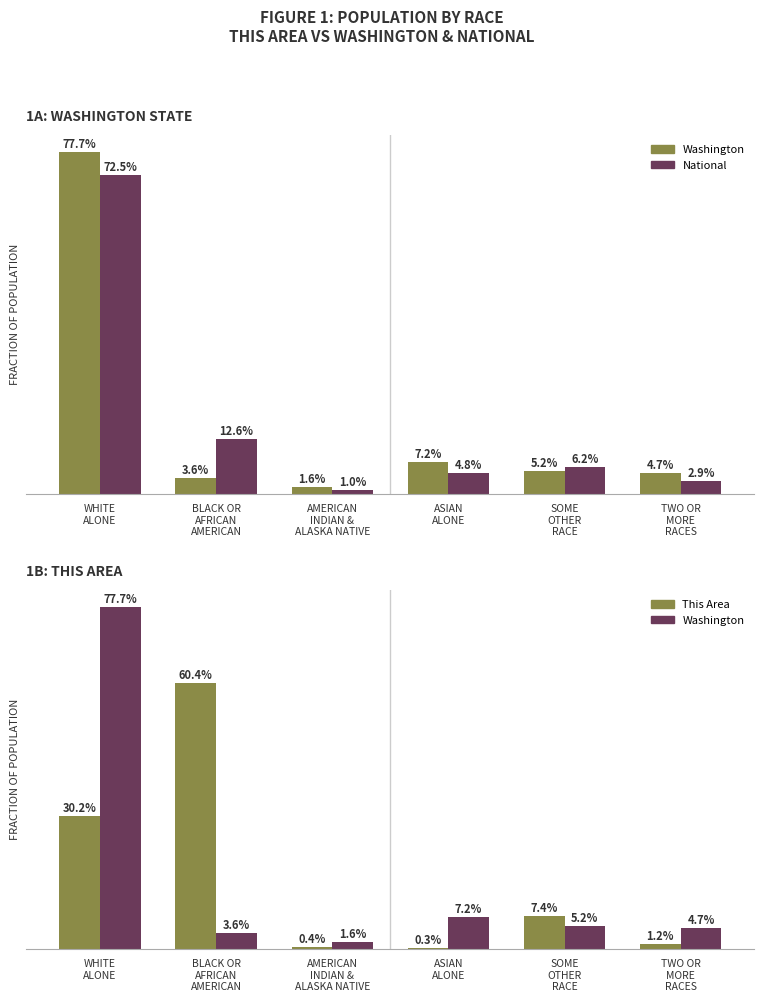

How many values in the National series are below 6?

3